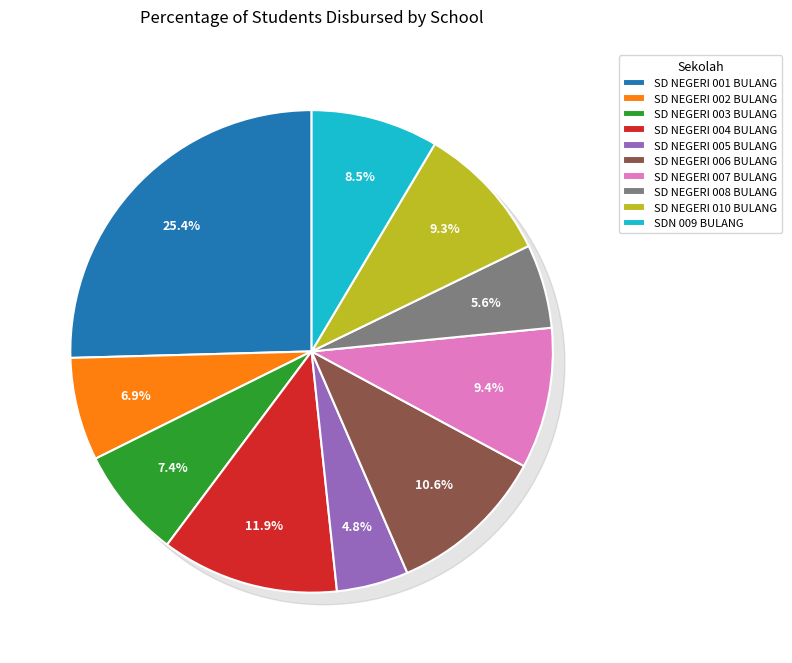

To the nearest percent, what portion does SD NEGERI 007 BULANG represent?

9%